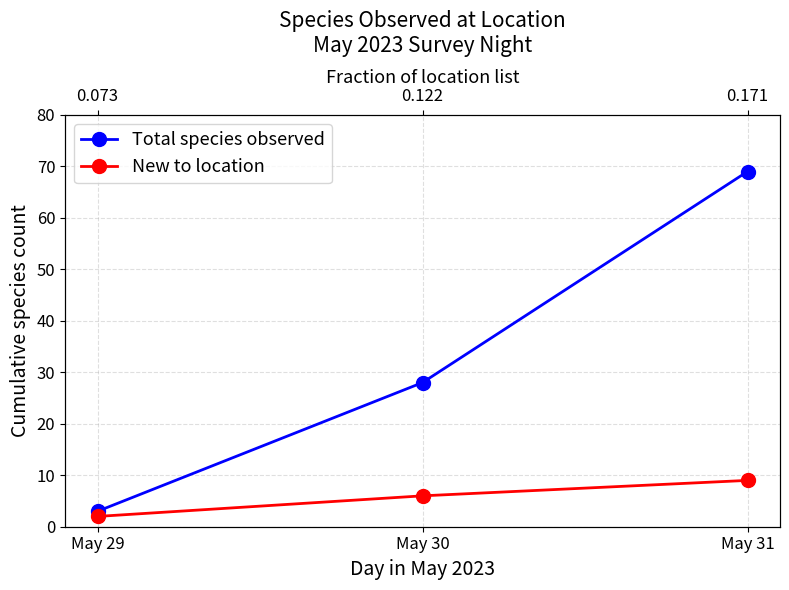

At which category is the sum across all series the highest?

May 31